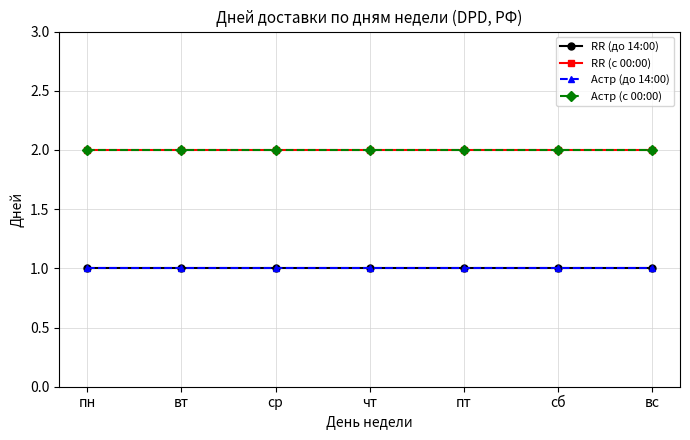

What is the greatest value displayed?

2